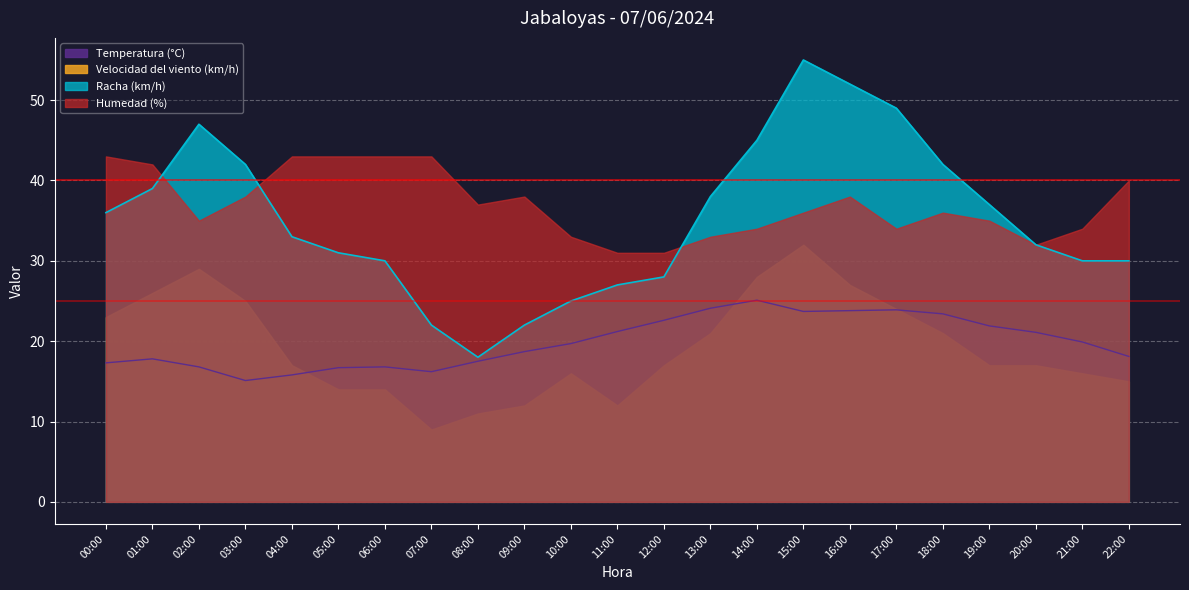

Which label corresponds to the largest value in the chart?

15:00